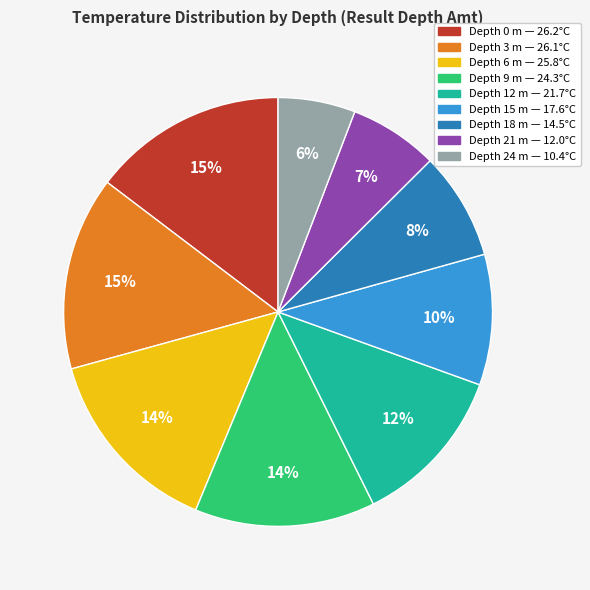

Does any single category account for the majority?

No